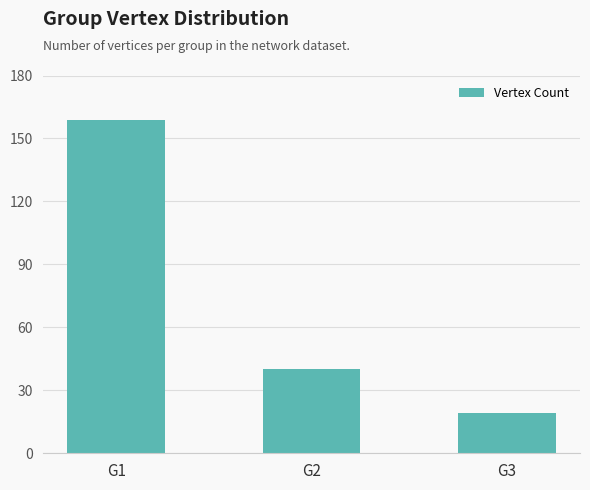

What is the change in value from G2 to G3?

-21